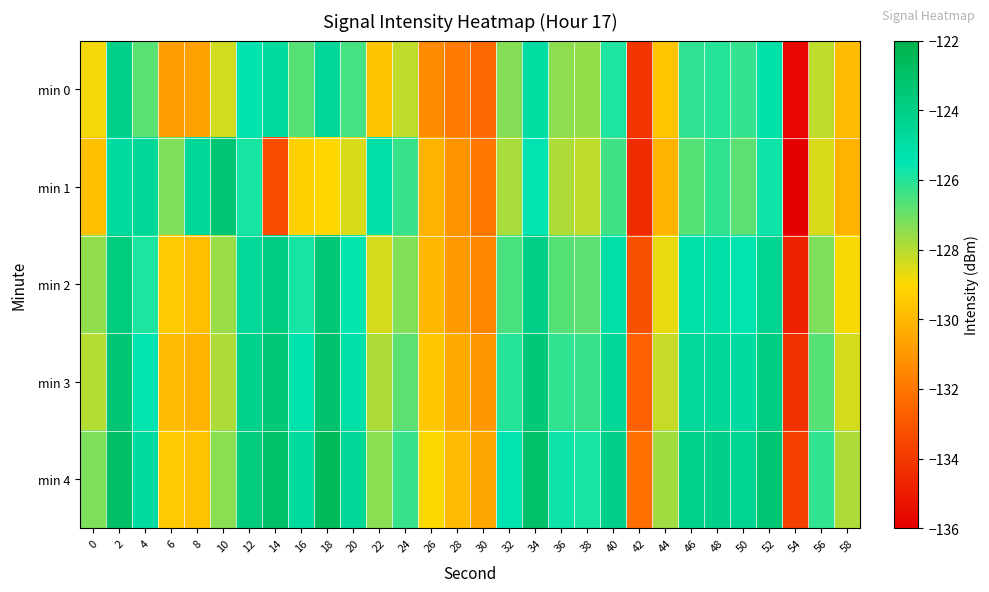

List the series in order of their peak value, lowest first.

min 0, min 2, min 1, min 3, min 4